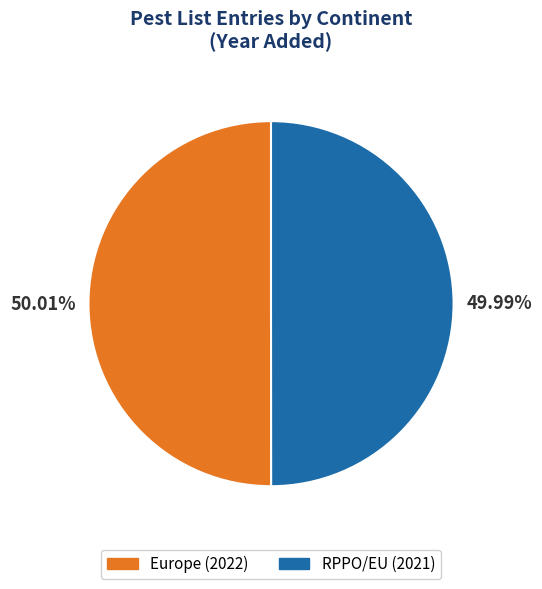

Does any single category account for the majority?

Yes